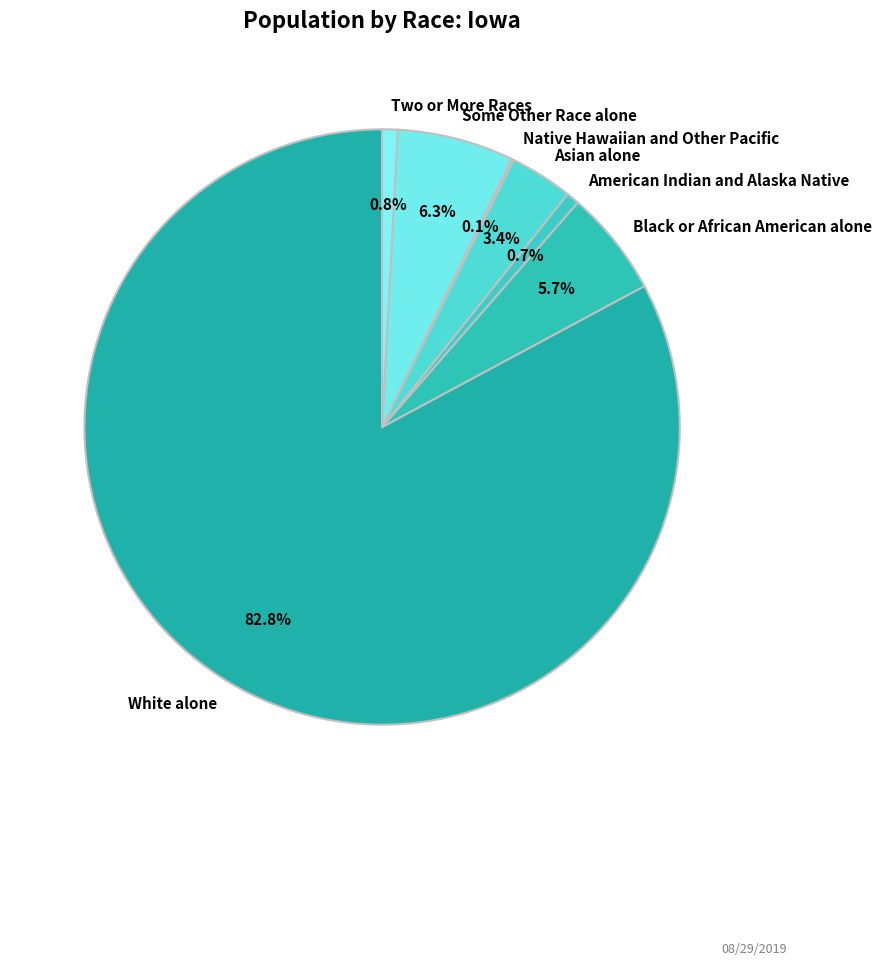

Which has a higher value, American Indian and Alaska Native or Asian alone?

Asian alone